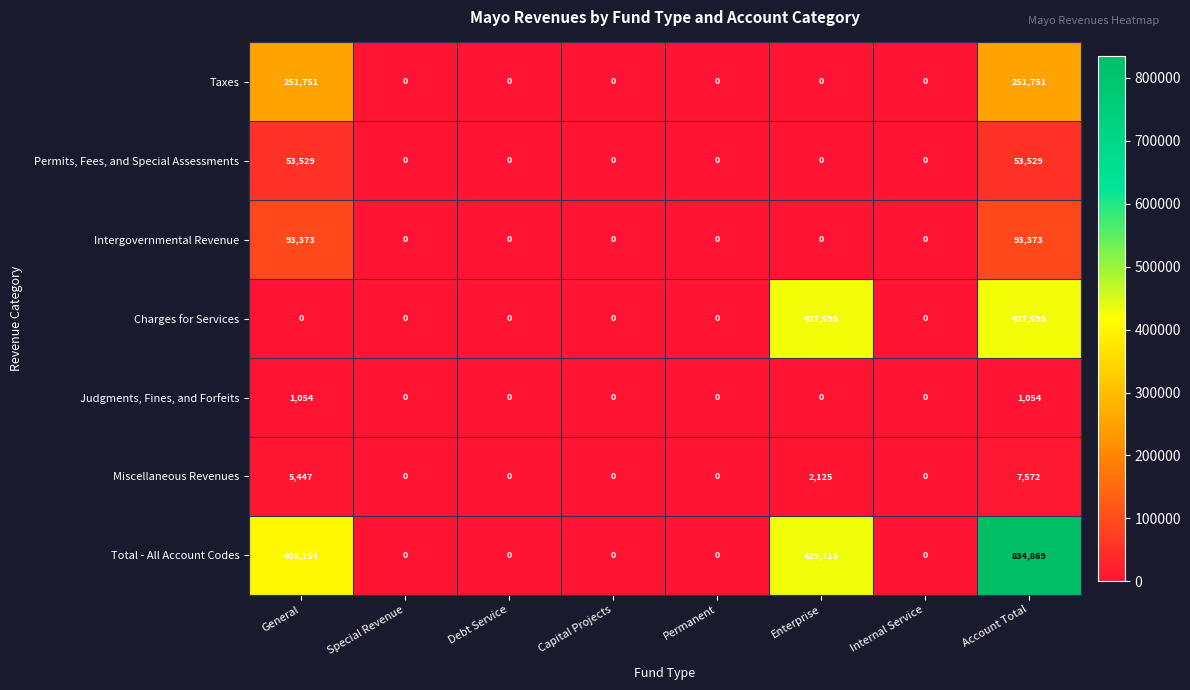

True or false: Judgments, Fines, and Forfeits has a value of 0 at Debt Service.

True